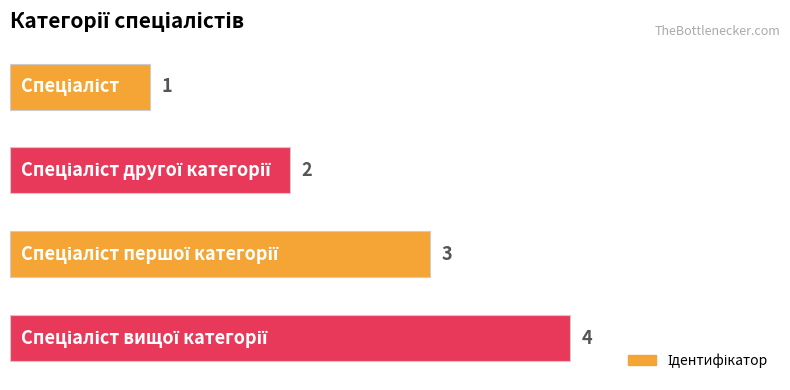

What is the maximum value shown in the chart?

4